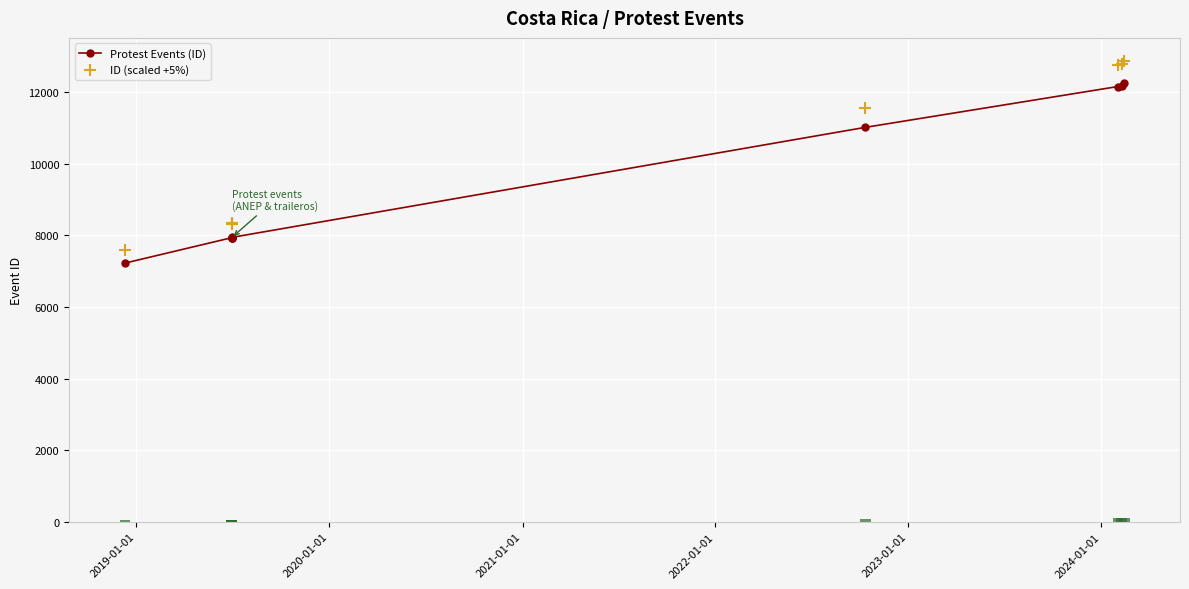

At how many categories does at least one series exceed 9457?

4